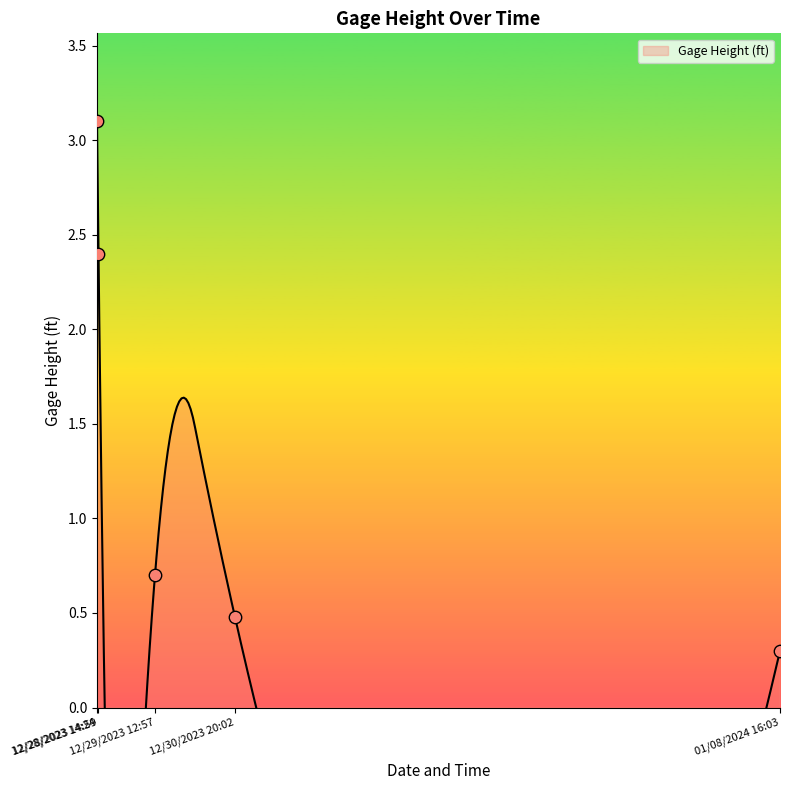

What is the change in value from 12/28/2023 14:24 to 12/29/2023 12:57?

-2.4